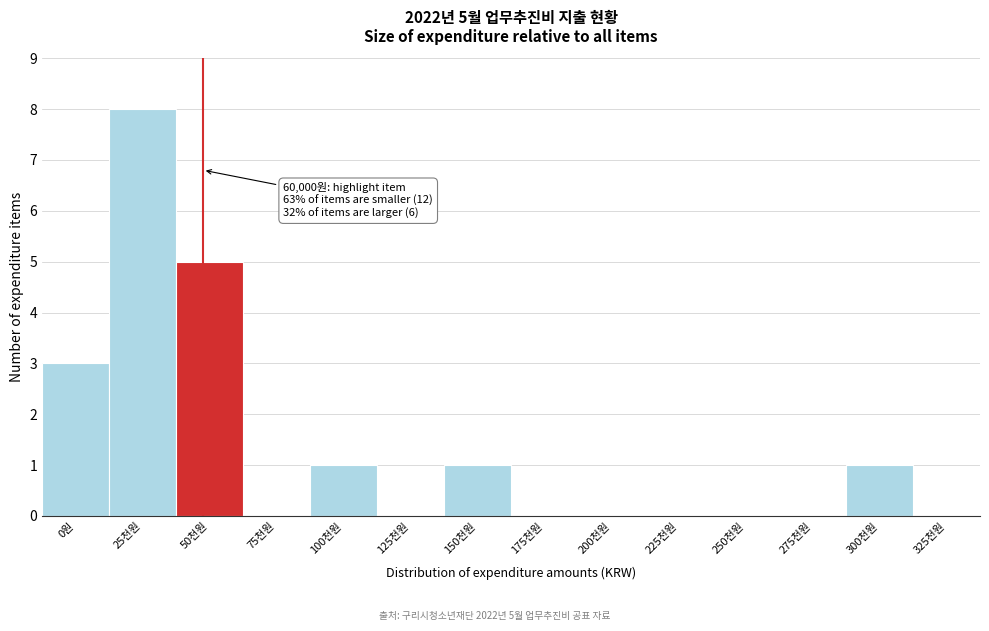

Reading left to right, what are all the values shown in this chart?

0원=3	25천원=8	50천원=5	75천원=0	100천원=1	125천원=0	150천원=1	175천원=0	200천원=0	225천원=0	250천원=0	275천원=0	300천원=1	325천원=0